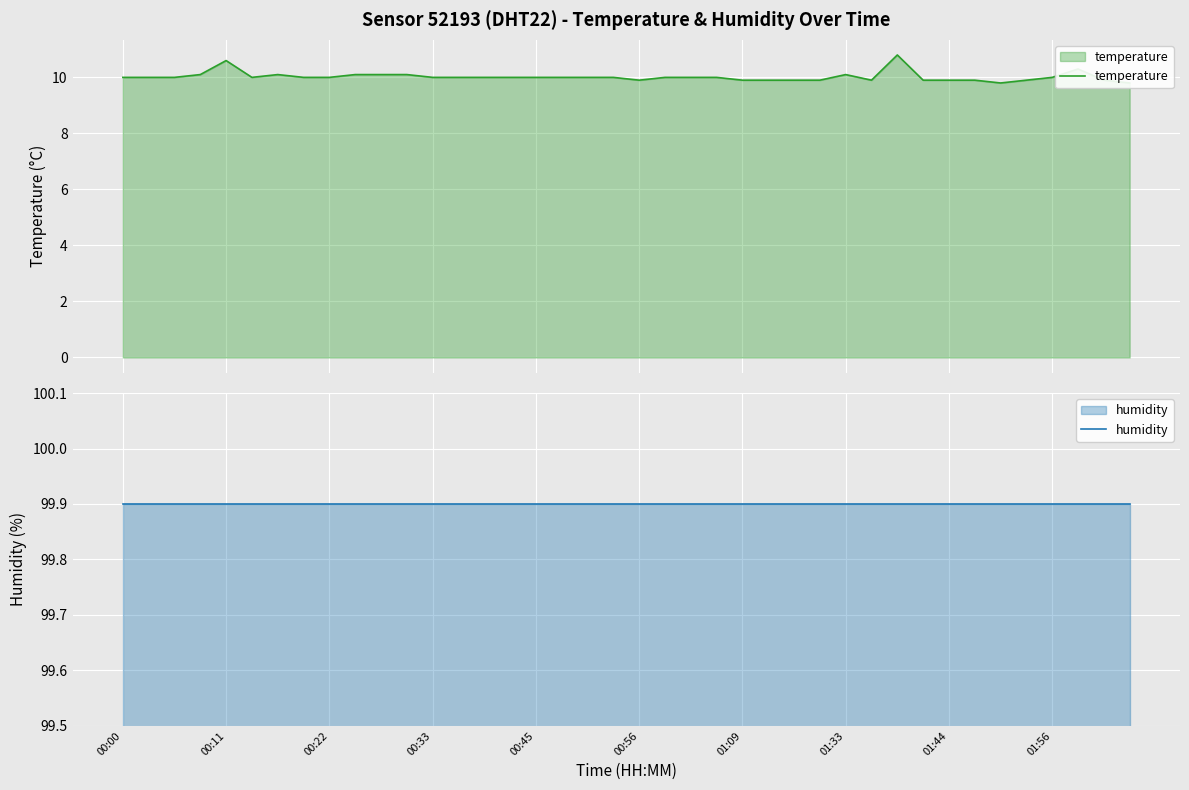

What is the difference between the second highest and second lowest values in the temperature series?

0.8